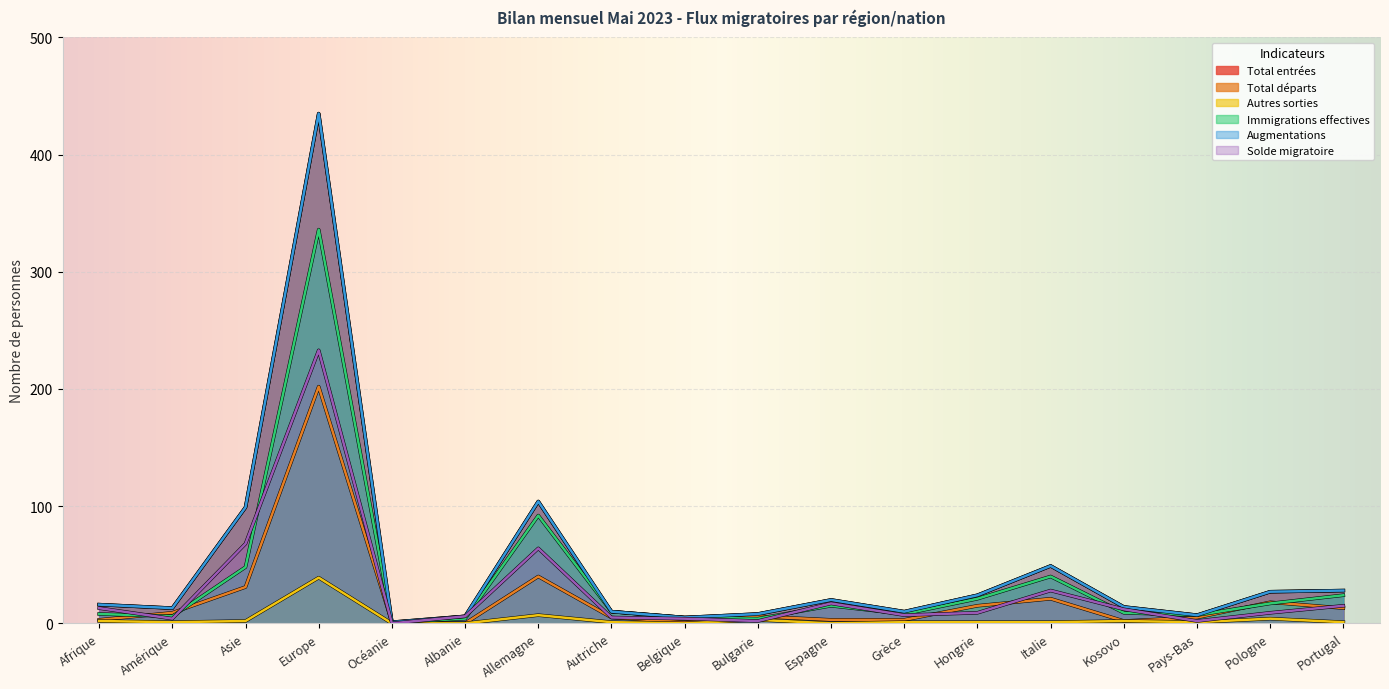

At which label does Total départs first exceed 6?

Amérique